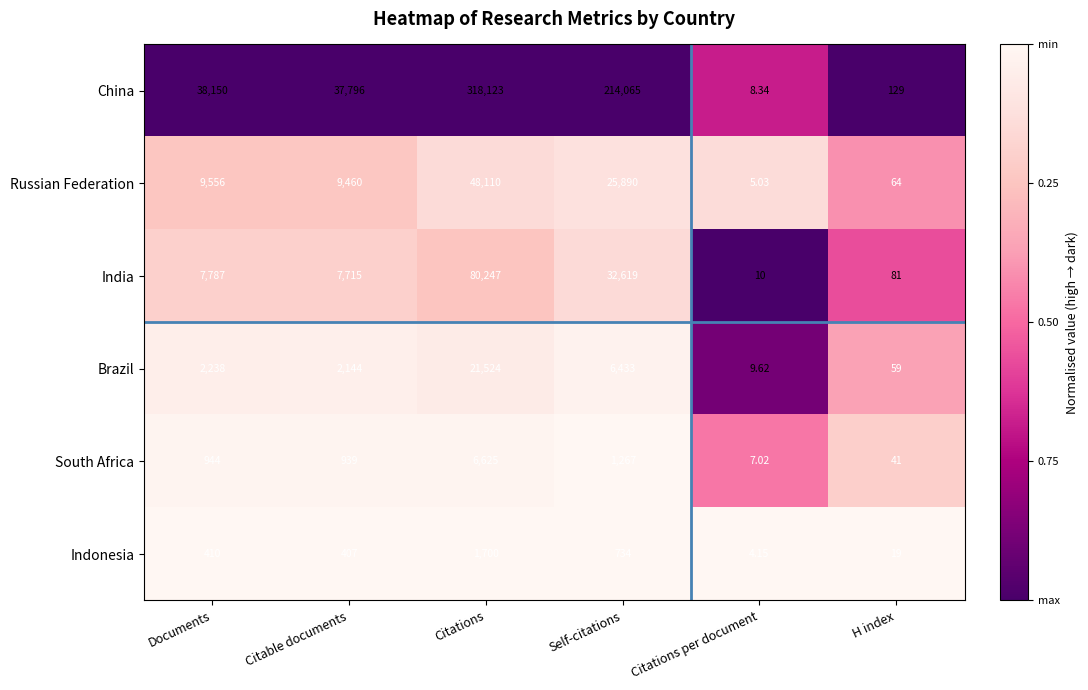

At Citations per document, list the series in order from largest to smallest.

India, Brazil, China, South Africa, Russian Federation, Indonesia